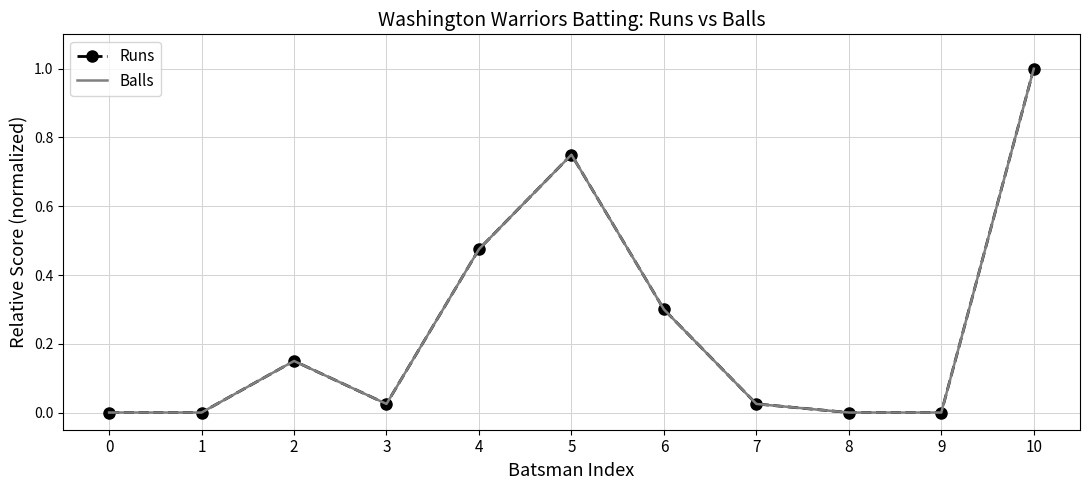

At which category is the sum across all series the highest?

10